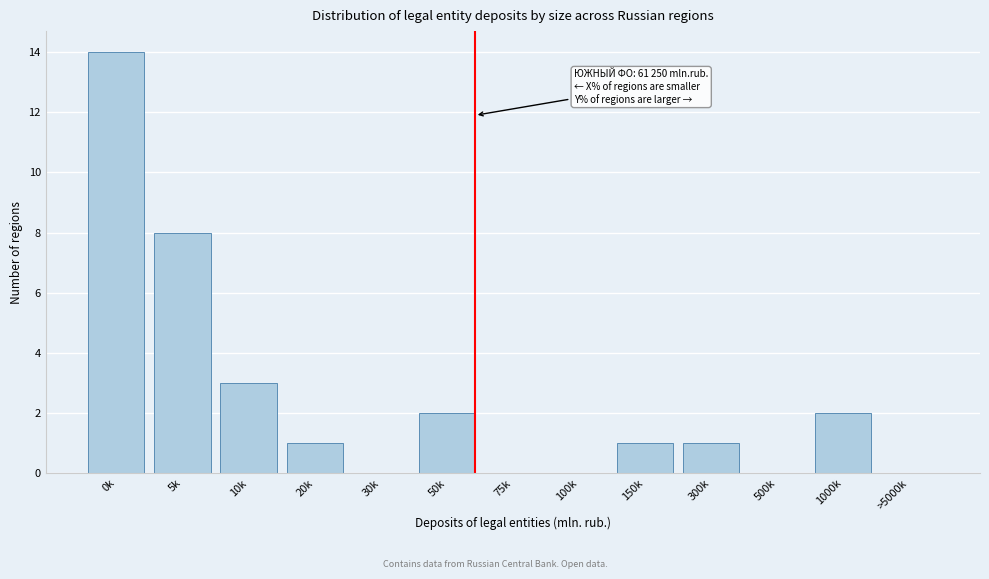

Reading left to right, extract all data points from this chart.

0k=14	5k=8	10k=3	20k=1	30k=0	50k=2	75k=0	100k=0	150k=1	300k=1	500k=0	1000k=2	>5000k=0